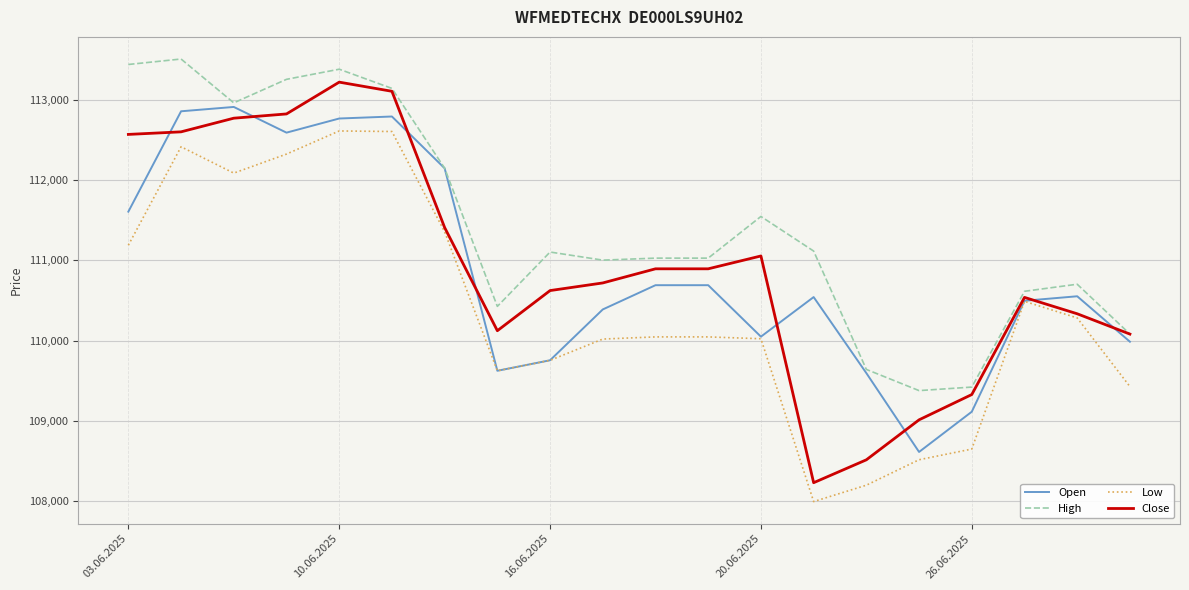

What is the difference between the second highest and second lowest values in the Open series?

3742